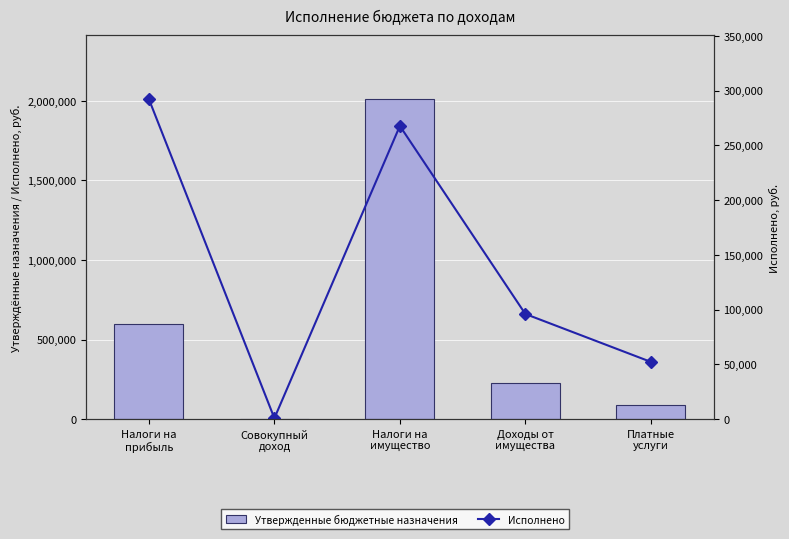

Which has a higher value, Платные
услуги or Налоги на
прибыль?

Налоги на
прибыль